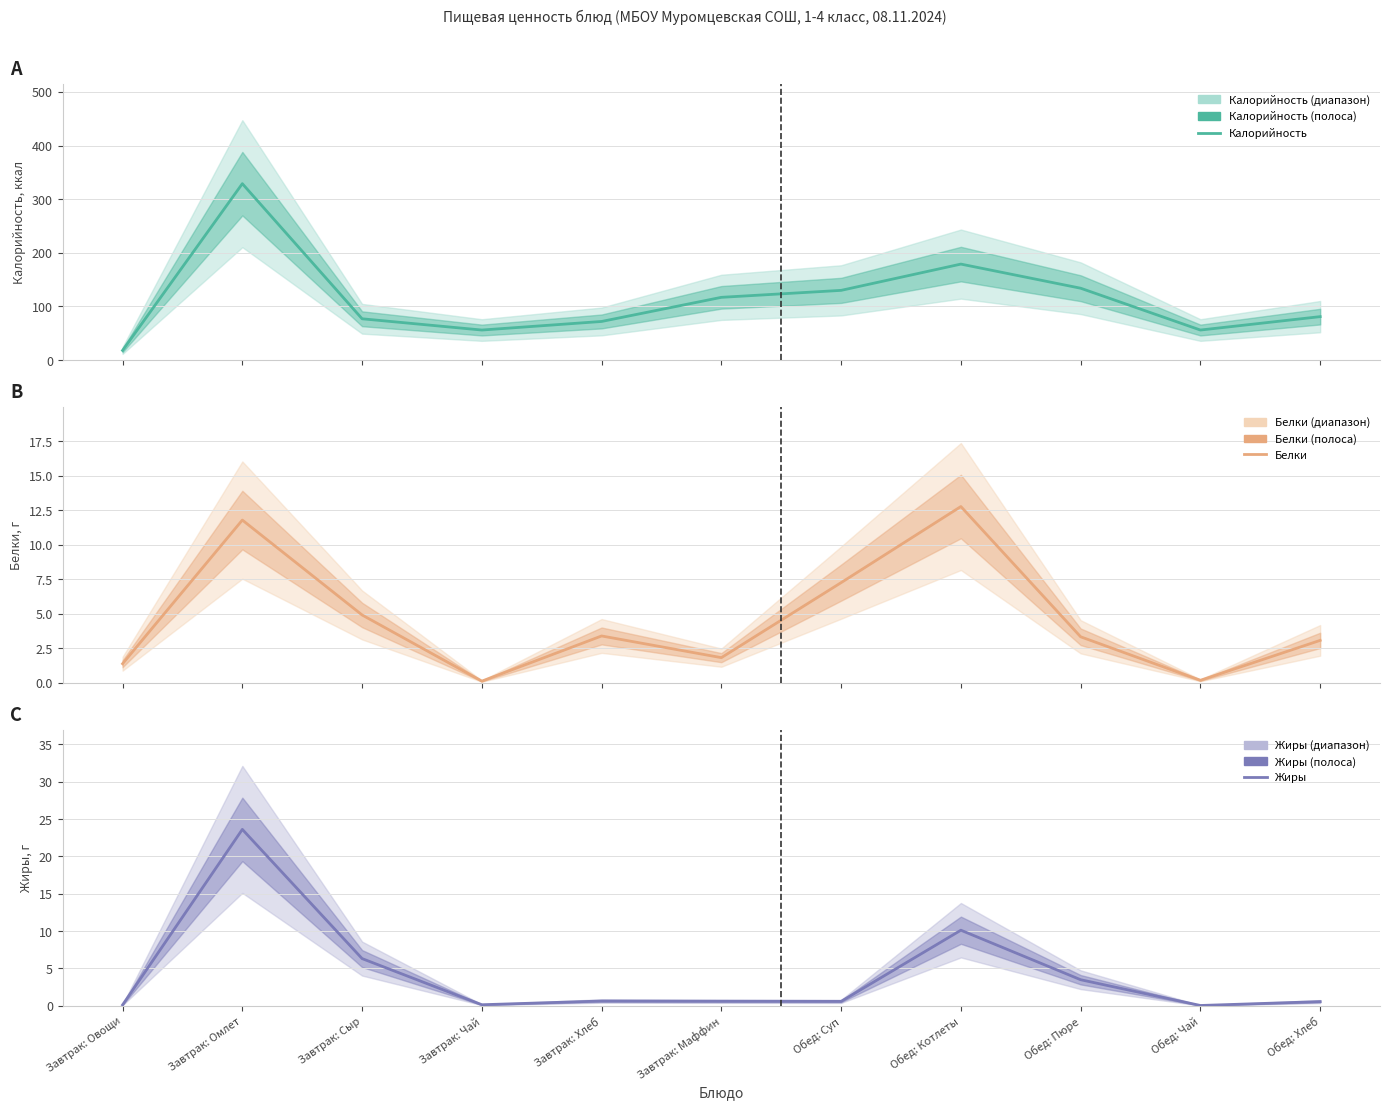

True or false: Белки and Калорийность intersect in this chart.

False